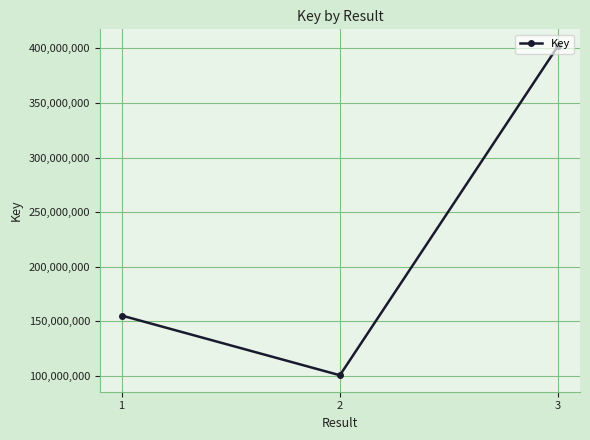

What is the sum of the values at 1 and 2?

255470587